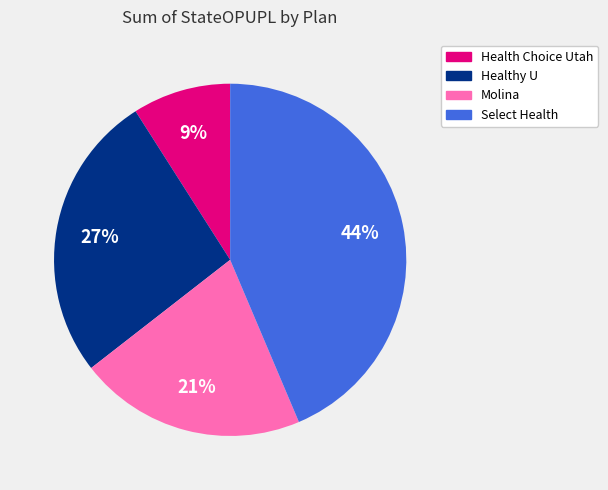

Is there any slice that represents more than half of the pie?

No